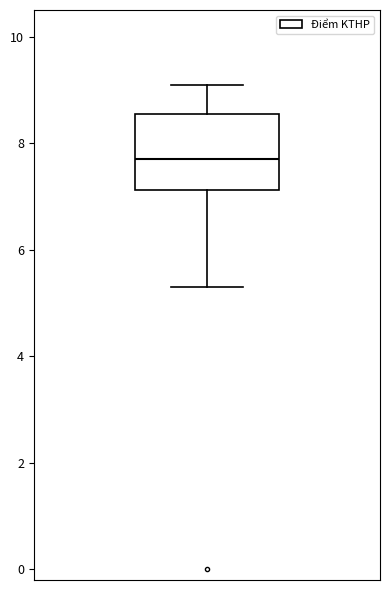

Where does the lower whisker of the box end on the y-axis? The values are not printed on the chart, so give them approximately, as read against the axis.

5.4